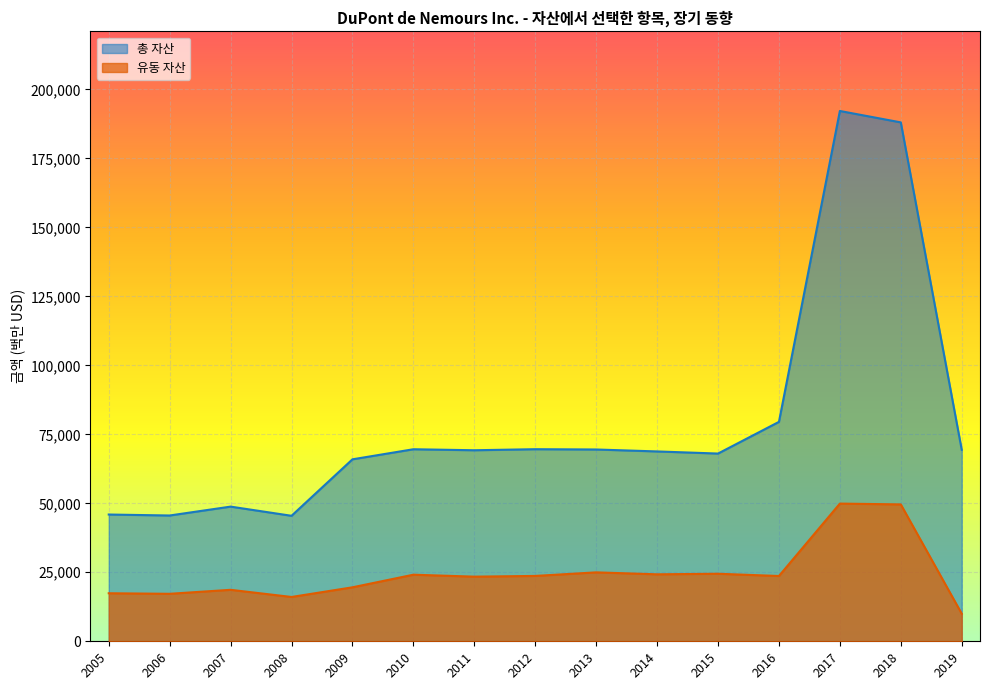

True or false: 총 자산 and 유동 자산 intersect in this chart.

False